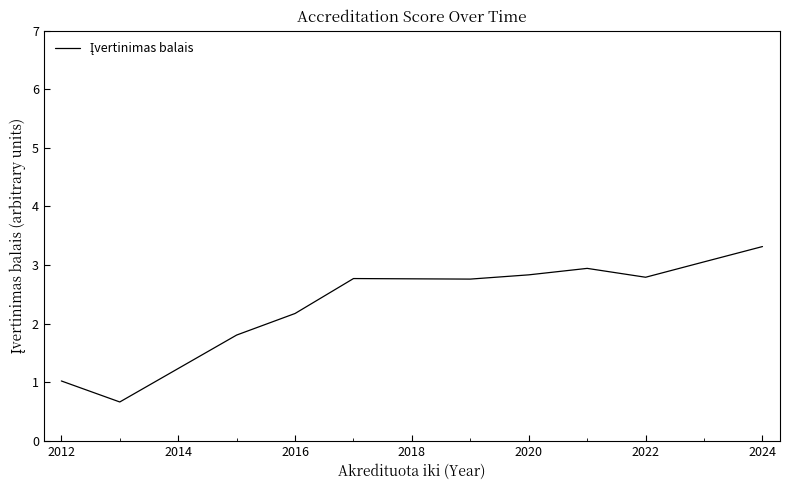

What is the greatest value displayed?

3.3